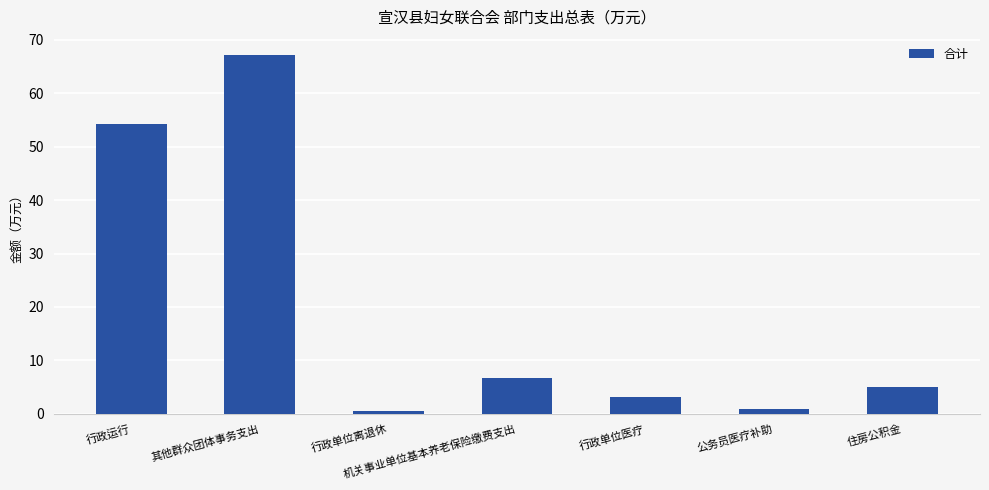

What is the label of the 5th bar from the left?

行政单位医疗